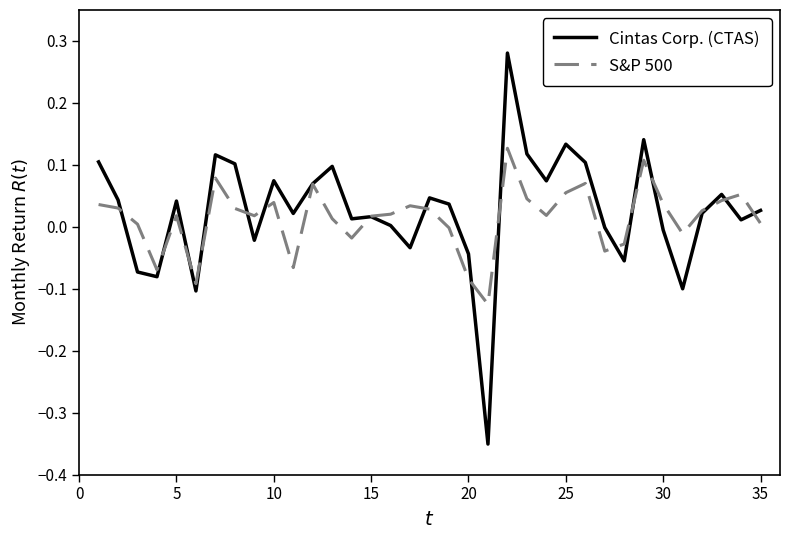

Which series has the widest spread of values?

Cintas Corp. (CTAS)